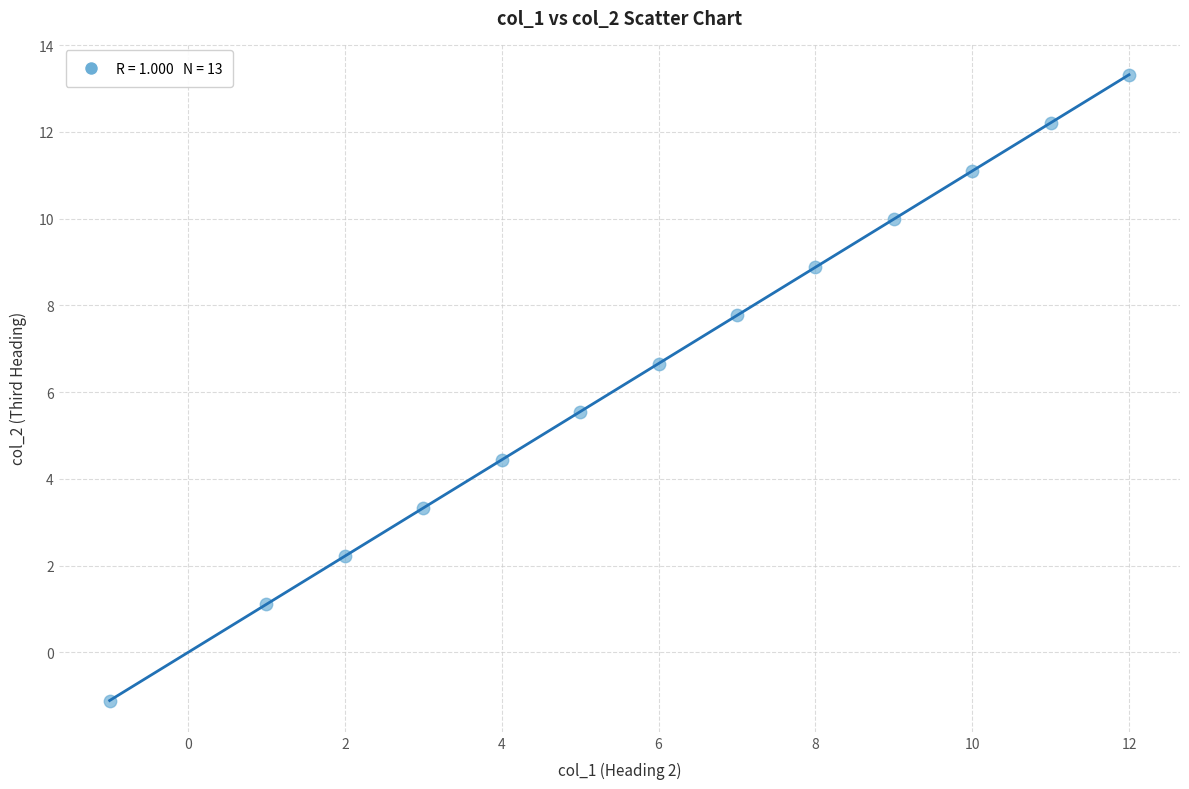

What is the range of X values (max minus min)?

13.0